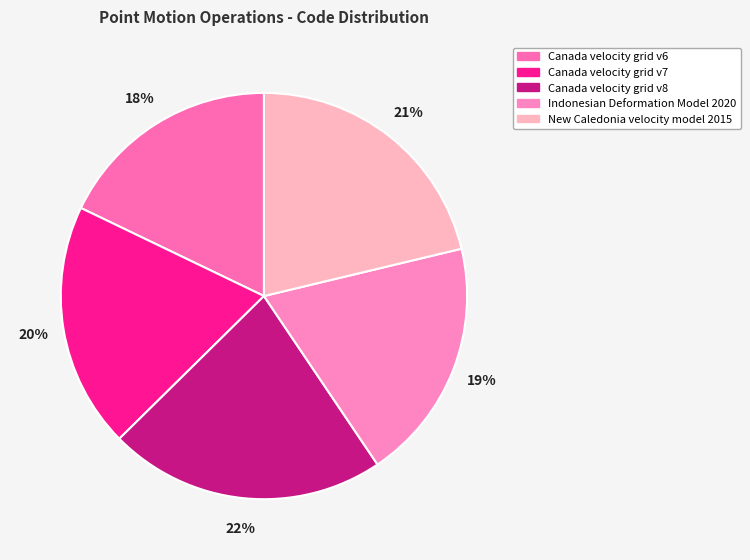

To the nearest percent, what is the difference between the largest and smallest slice percentages?

4%